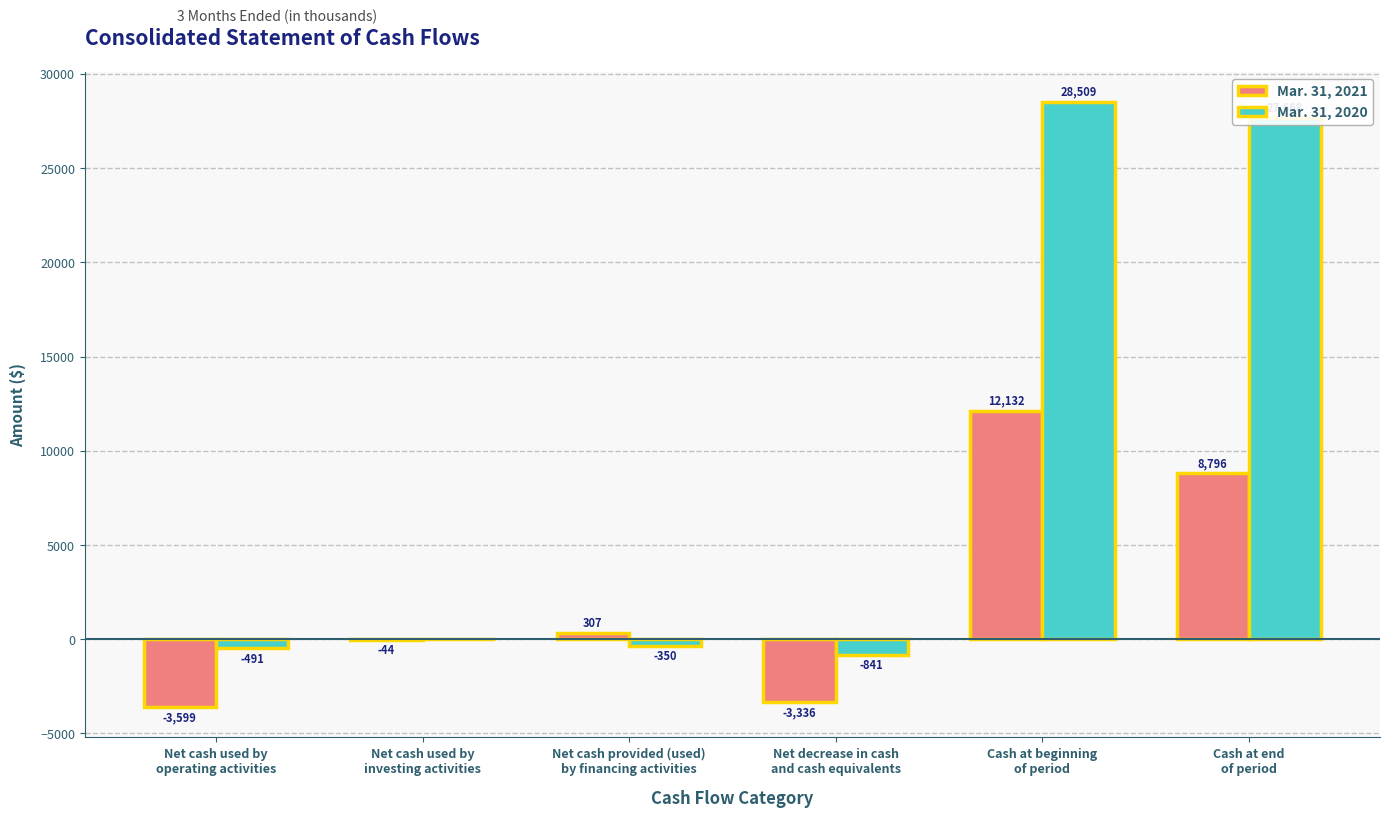

How many series are shown in this chart?

2